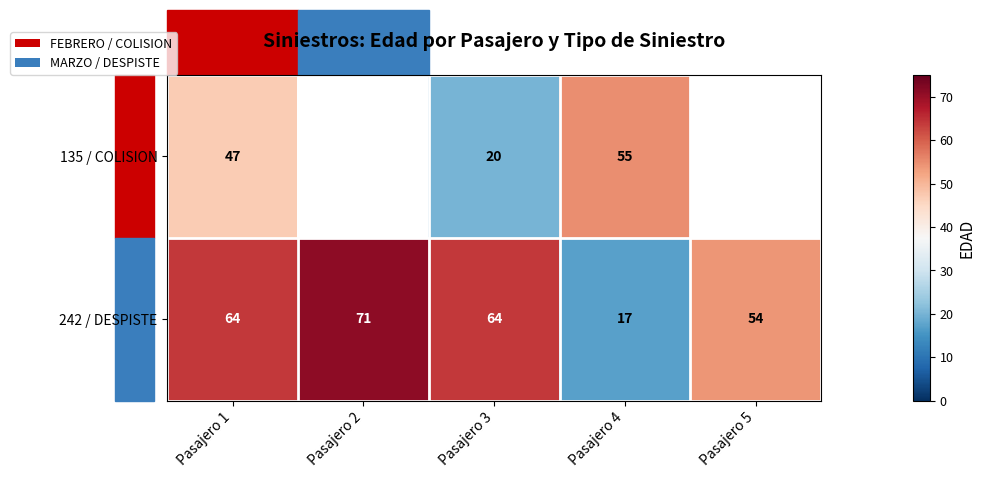

Between Pasajero 3 and Pasajero 4, which series saw the biggest shift?

242 / DESPISTE